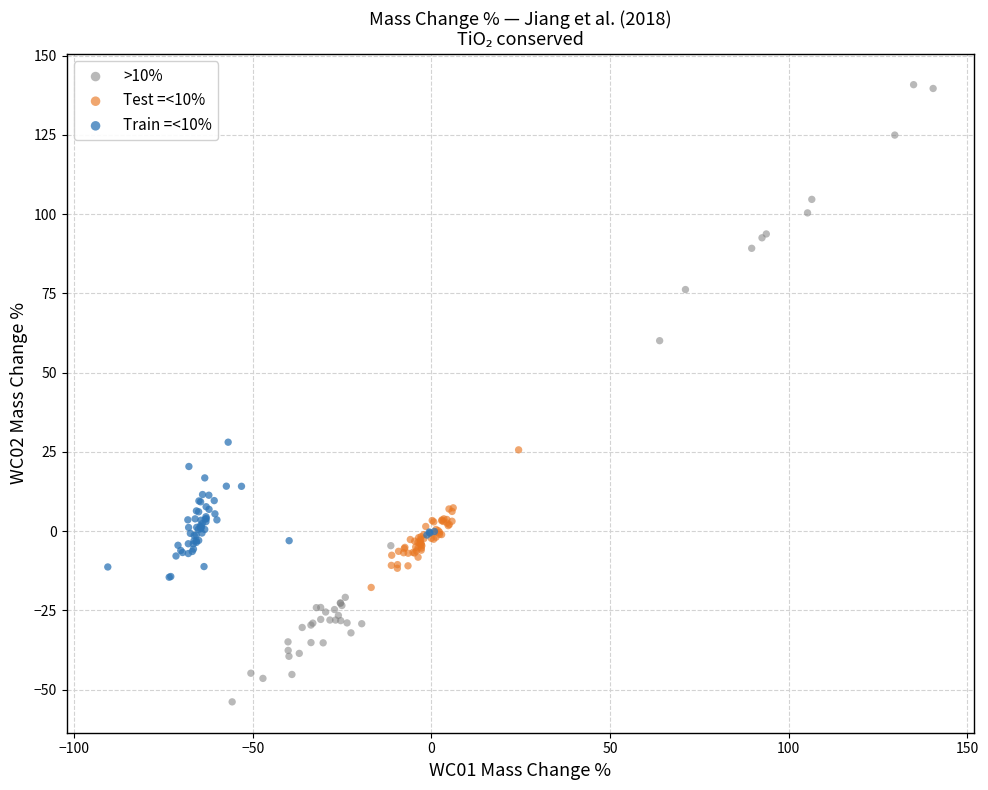

Which series has the largest Y range (max minus min)?

>10%